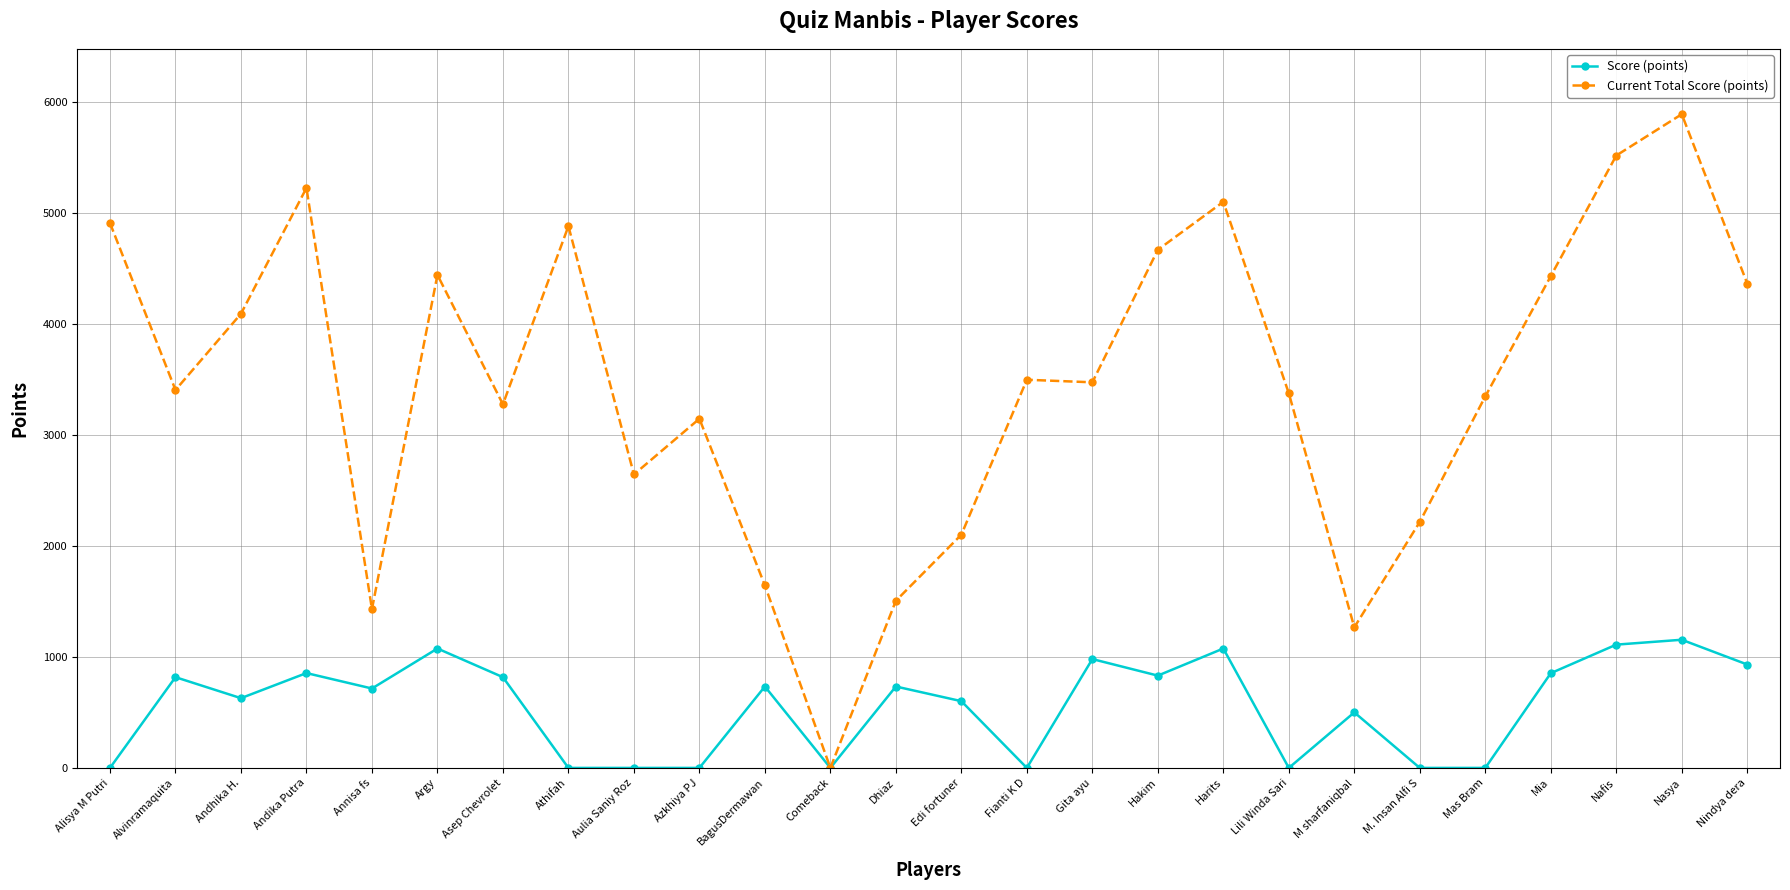

In Score (points), how many points are higher than both neighbors (excluding endpoints)?

9